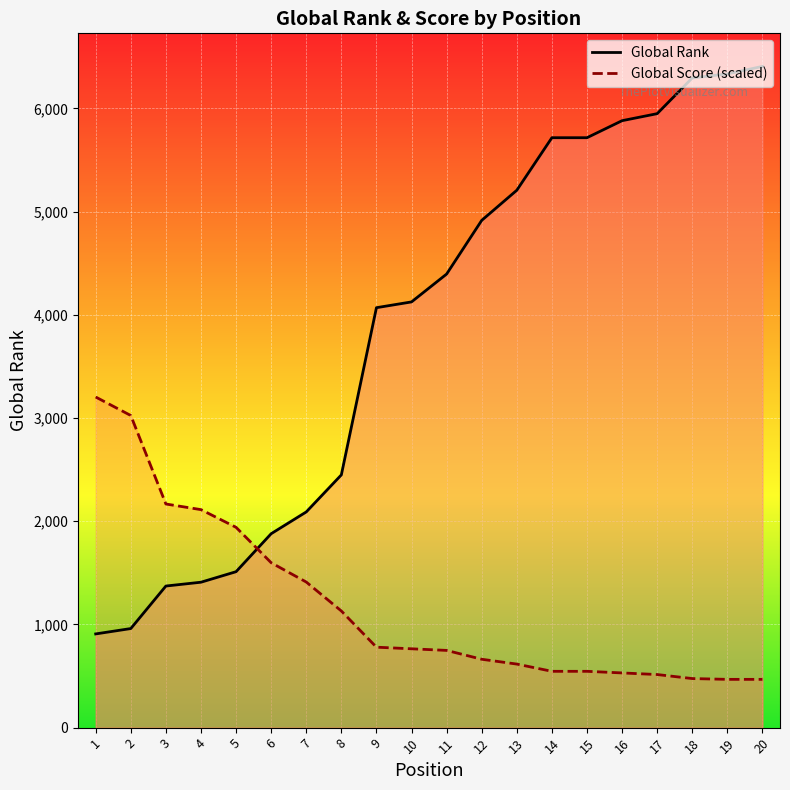

Reading right to left, what are all the values shown in this chart?

Global Rank: 6407.0	6334.0	6295.0	5949.0	5881.0	5716.0	5716.0	5207.0	4915.0	4395.0	4125.0	4069.0	2449.0	2090.0	1879.0	1511.0	1409.0	1372.0	960.0	908.0
Global Score: 467.7	467.7	475.5	514.4	530.0	545.6	545.6	615.8	662.5	748.3	763.9	779.4	1130.2	1410.8	1597.9	1940.8	2112.3	2166.8	3024.2	3203.5